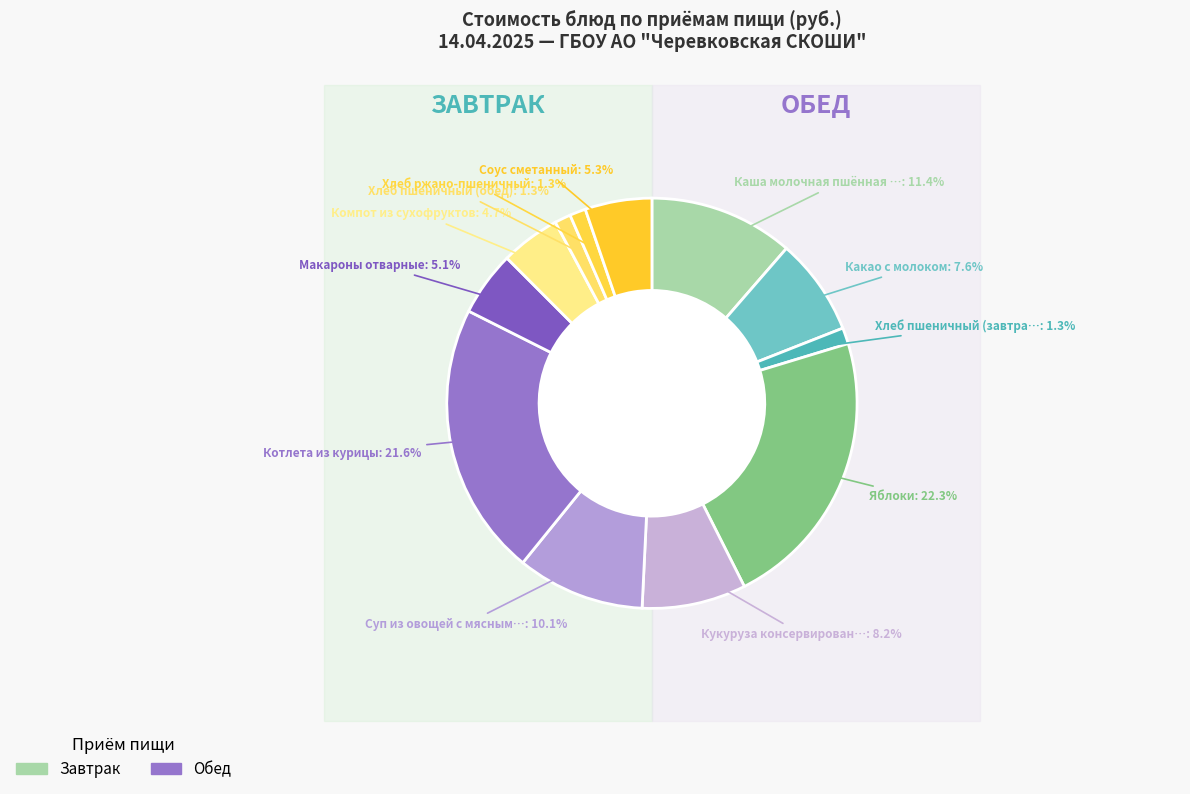

What is the smallest slice in the pie chart?

Хлеб ржано-пшеничный